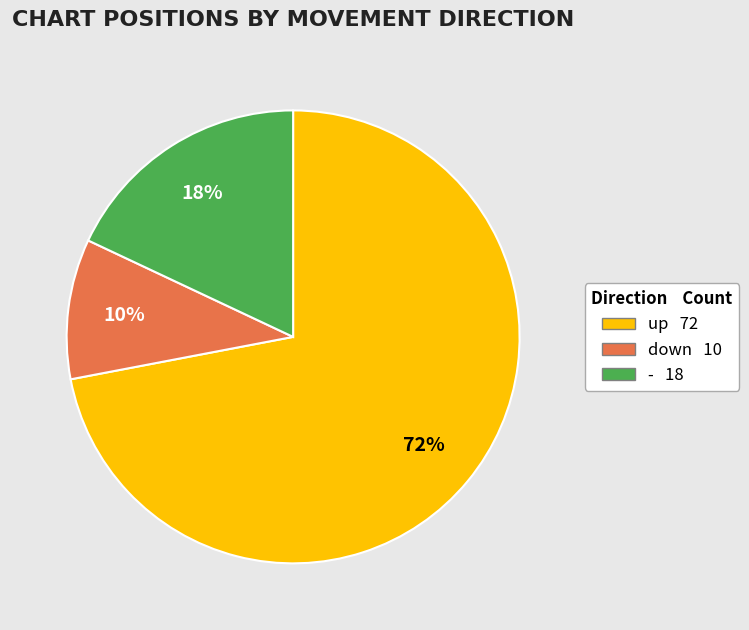

Is the sum of up and down greater than half?

Yes